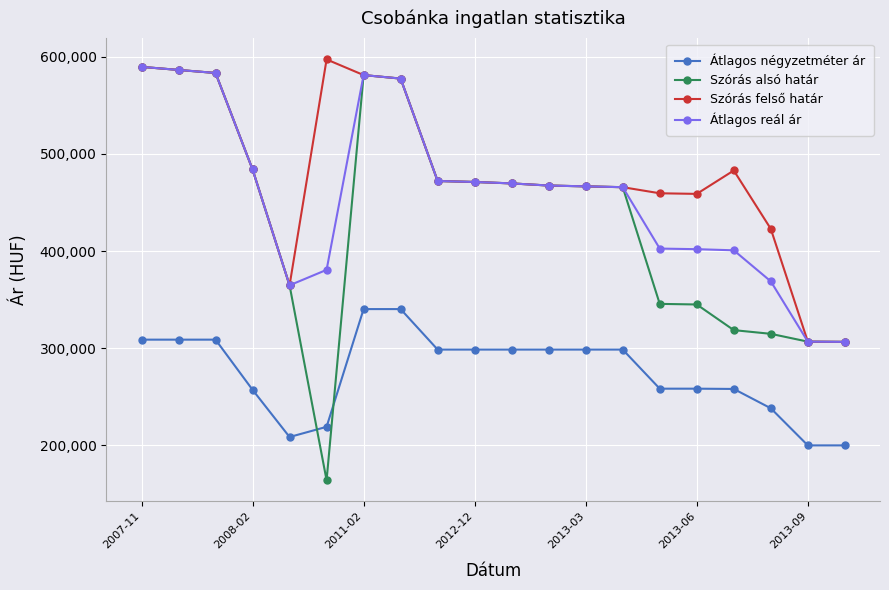

What is the greatest value displayed?

597215